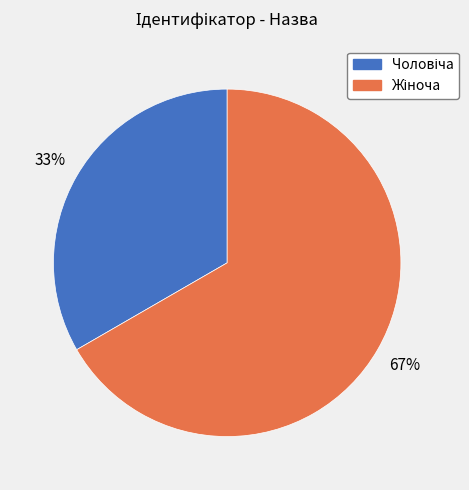

Is there any slice that represents more than half of the pie?

Yes